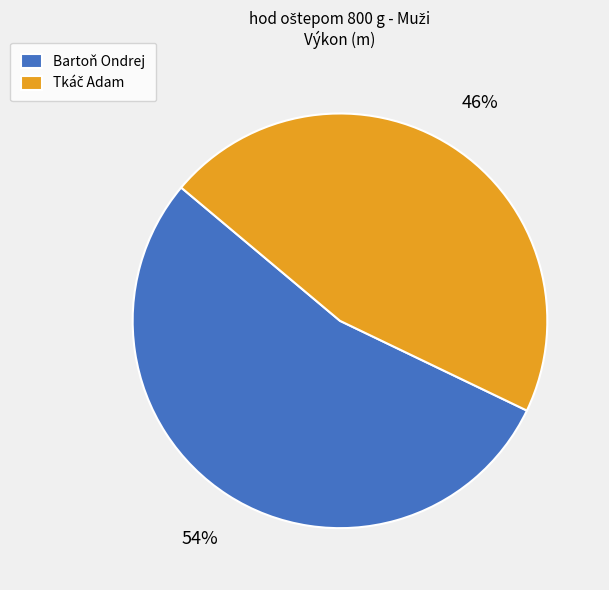

To the nearest percent, what portion does Bartoň Ondrej represent?

54%